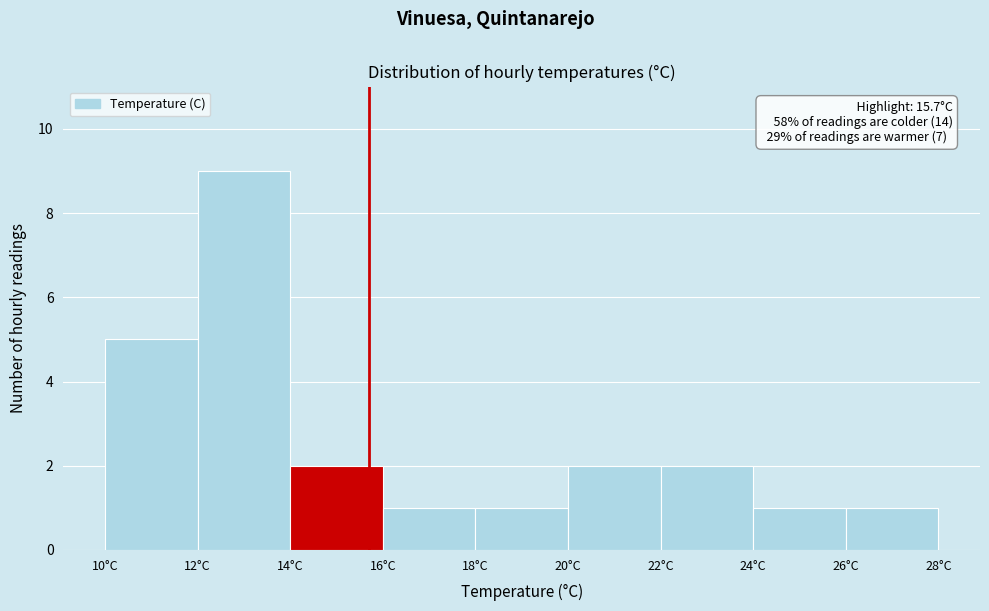

Over which range of the x-axis is the bar tallest?

12 to 14